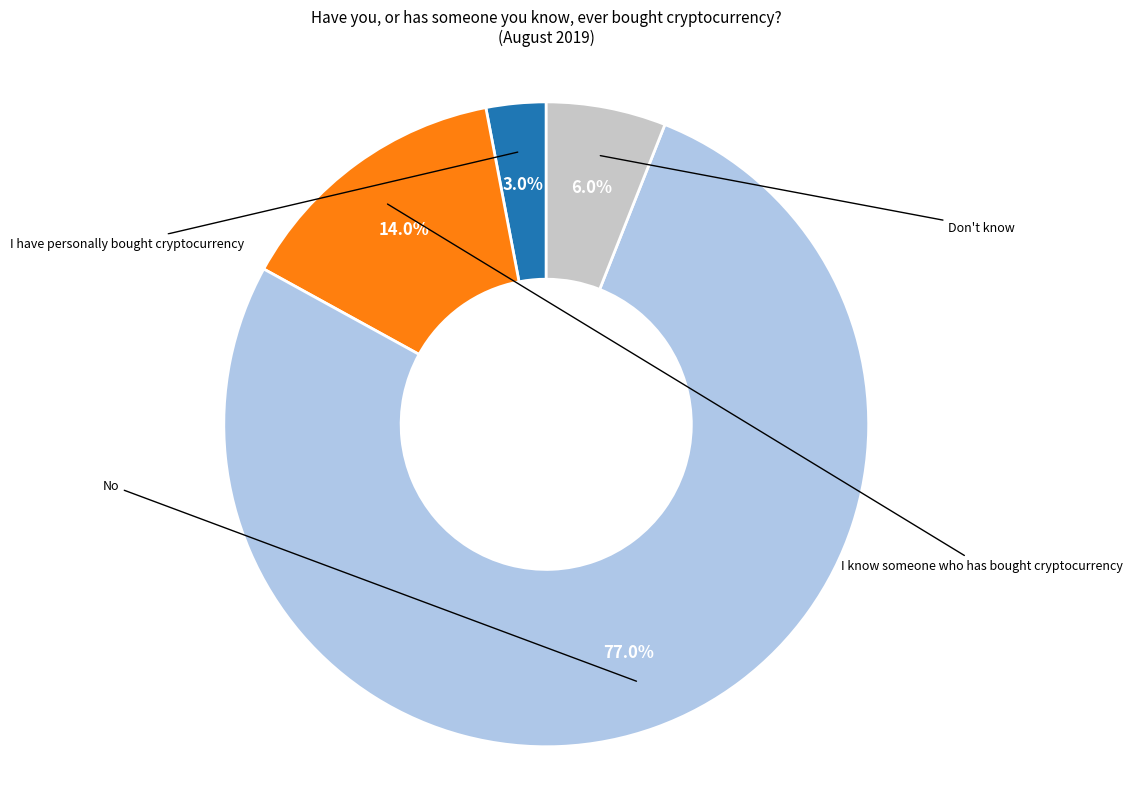

Does any single category account for the majority?

Yes